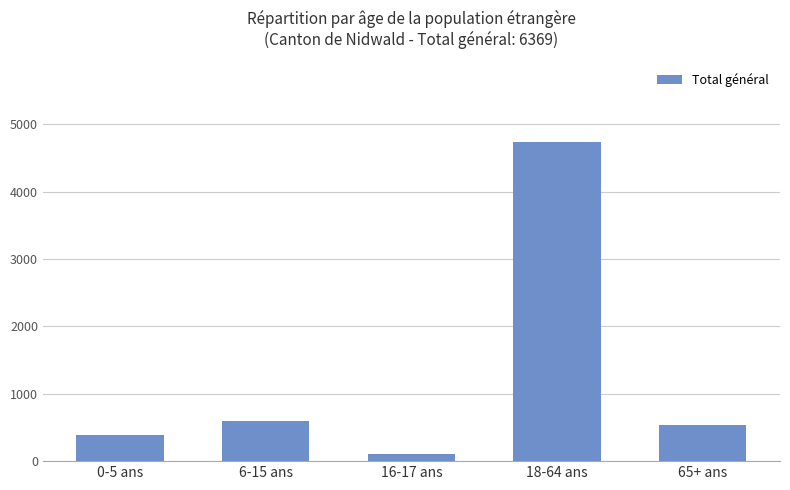

List the labels in order of value, largest first.

18-64 ans, 6-15 ans, 65+ ans, 0-5 ans, 16-17 ans